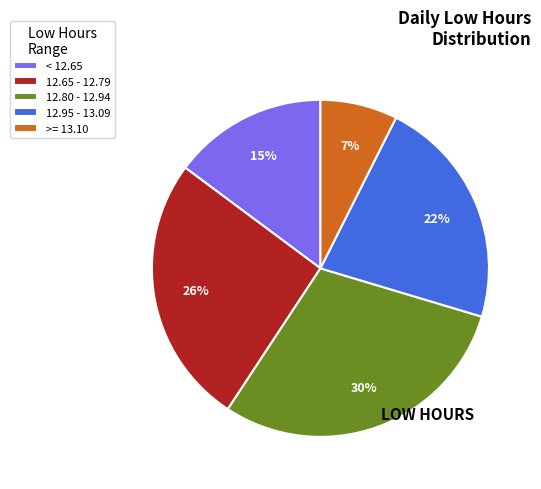

Do 12.95 - 13.09 and 12.65 - 12.79 together represent more than half of the pie?

No